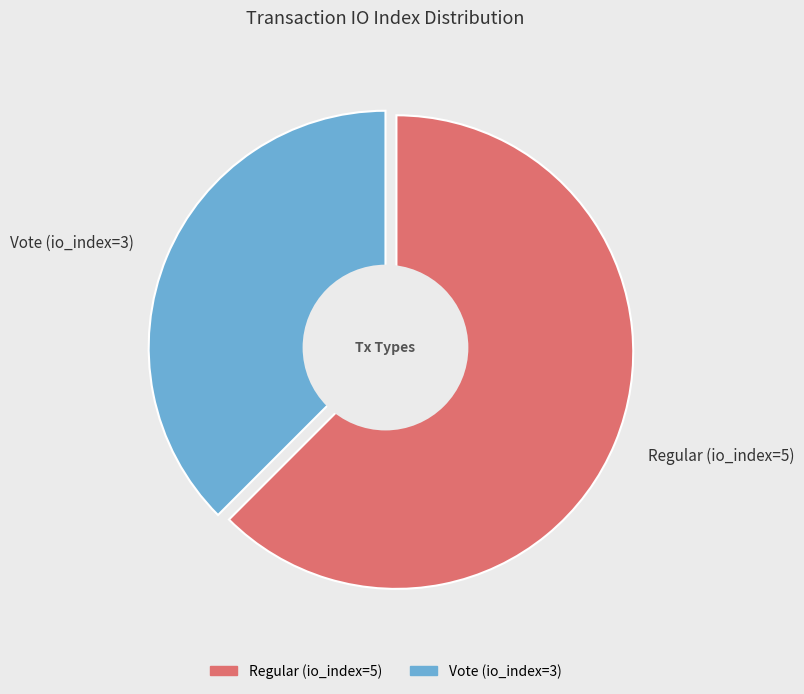

Is there any slice that represents more than half of the pie?

Yes